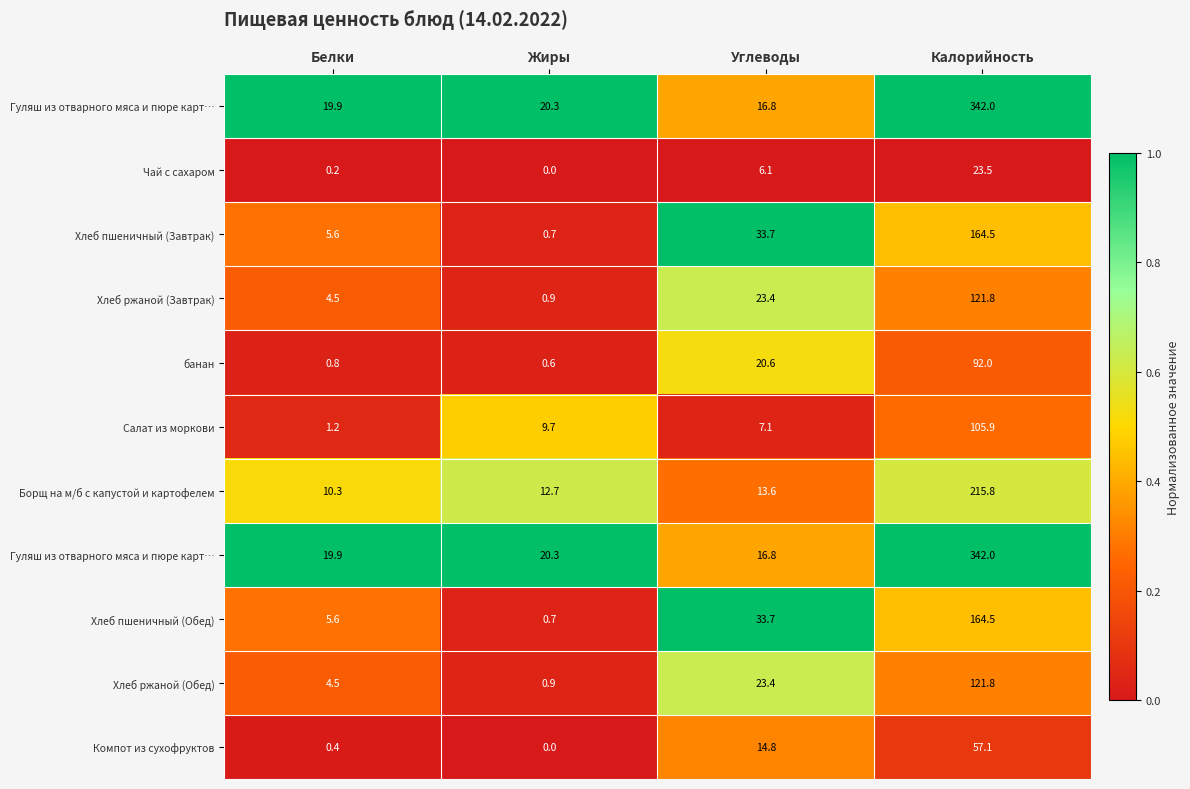

What is the difference between the highest and lowest values at Углеводы?

1.0